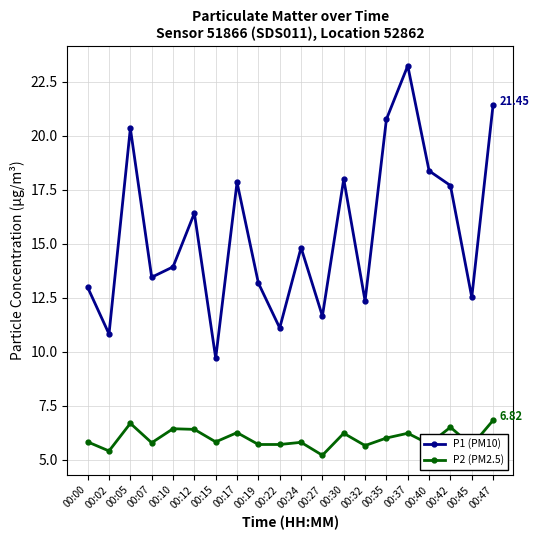

Rank the series by their maximum value, from highest to lowest.

P1 (PM10), P2 (PM2.5)